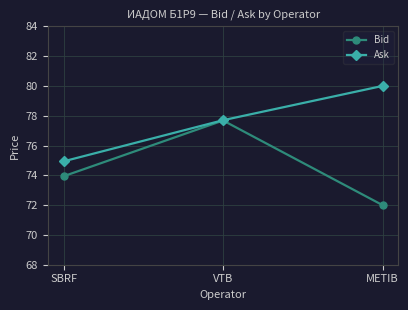

True or false: Bid has a value of 43.4 at VTB.

False